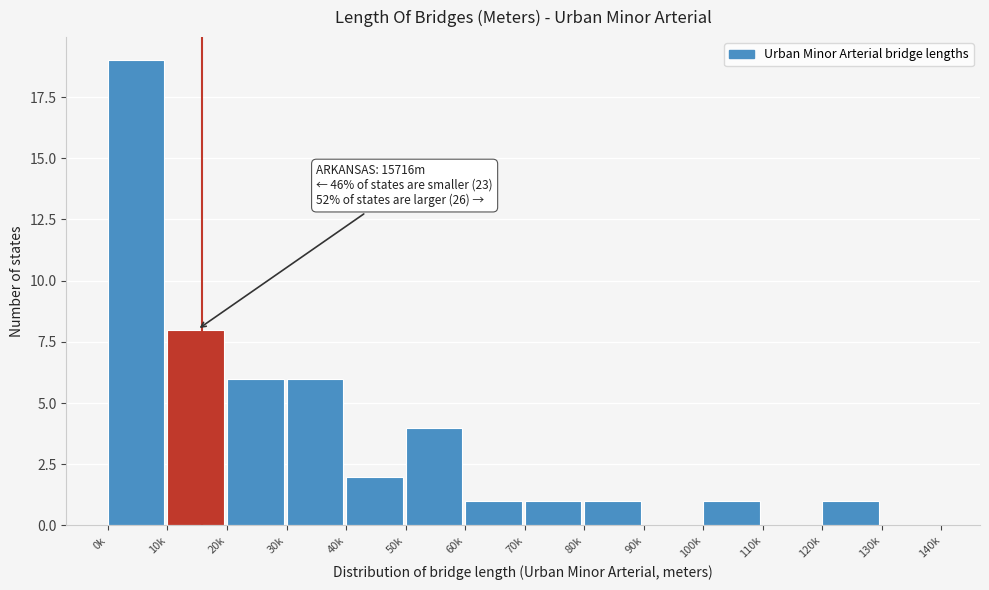

Reading left to right, list all the values displayed in this chart.

0k=19	10k=8	20k=6	30k=6	40k=2	50k=4	60k=1	70k=1	80k=1	90k=0	100k=1	110k=0	120k=1	130k=0